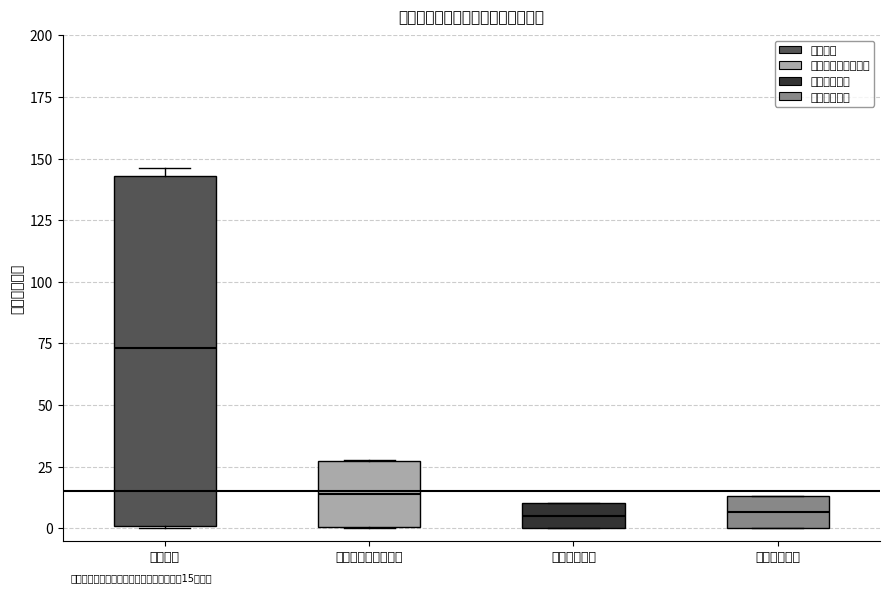

Comparing the boxes themselves (not the whiskers), which one is the tallest?

教育支出